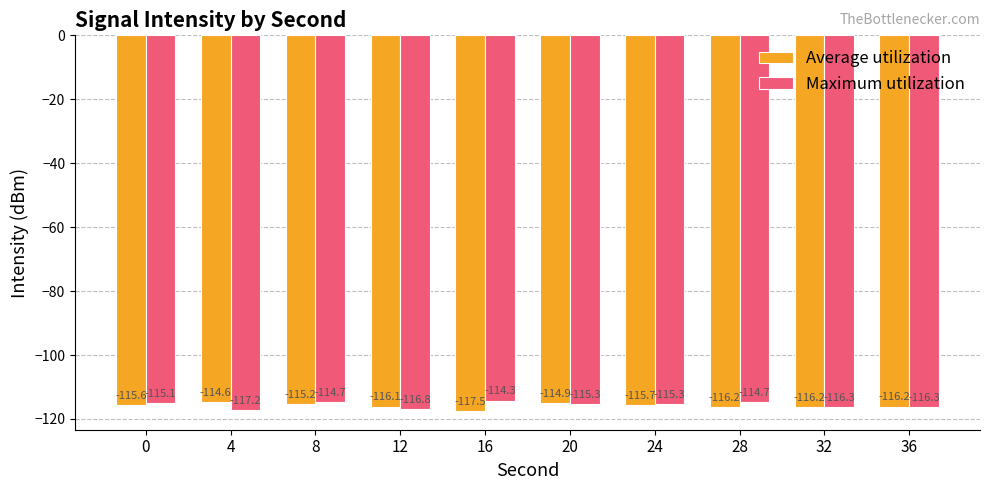

What is the sum of all Maximum utilization values?

-1156.0